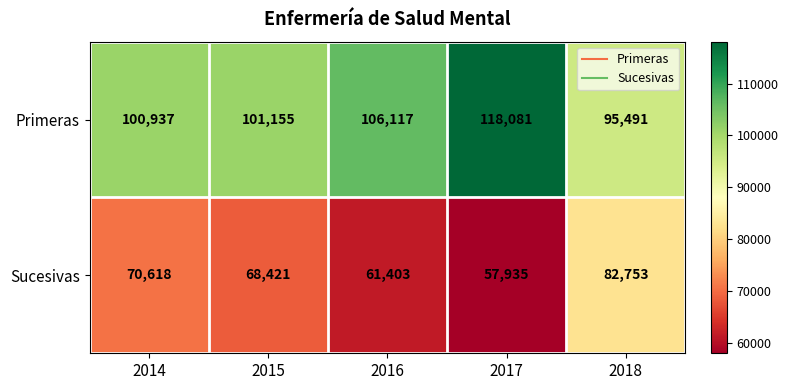

Reading left to right, what are all the values shown in this chart?

Primeras: 2014=100937	2015=101155	2016=106117	2017=118081	2018=95491
Sucesivas: 2014=70618	2015=68421	2016=61403	2017=57935	2018=82753